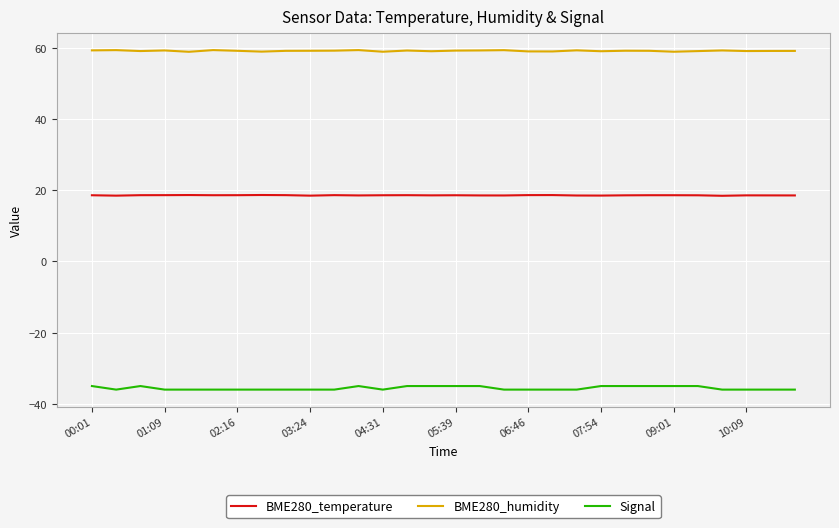

Which series has the largest total across all categories?

BME280_humidity